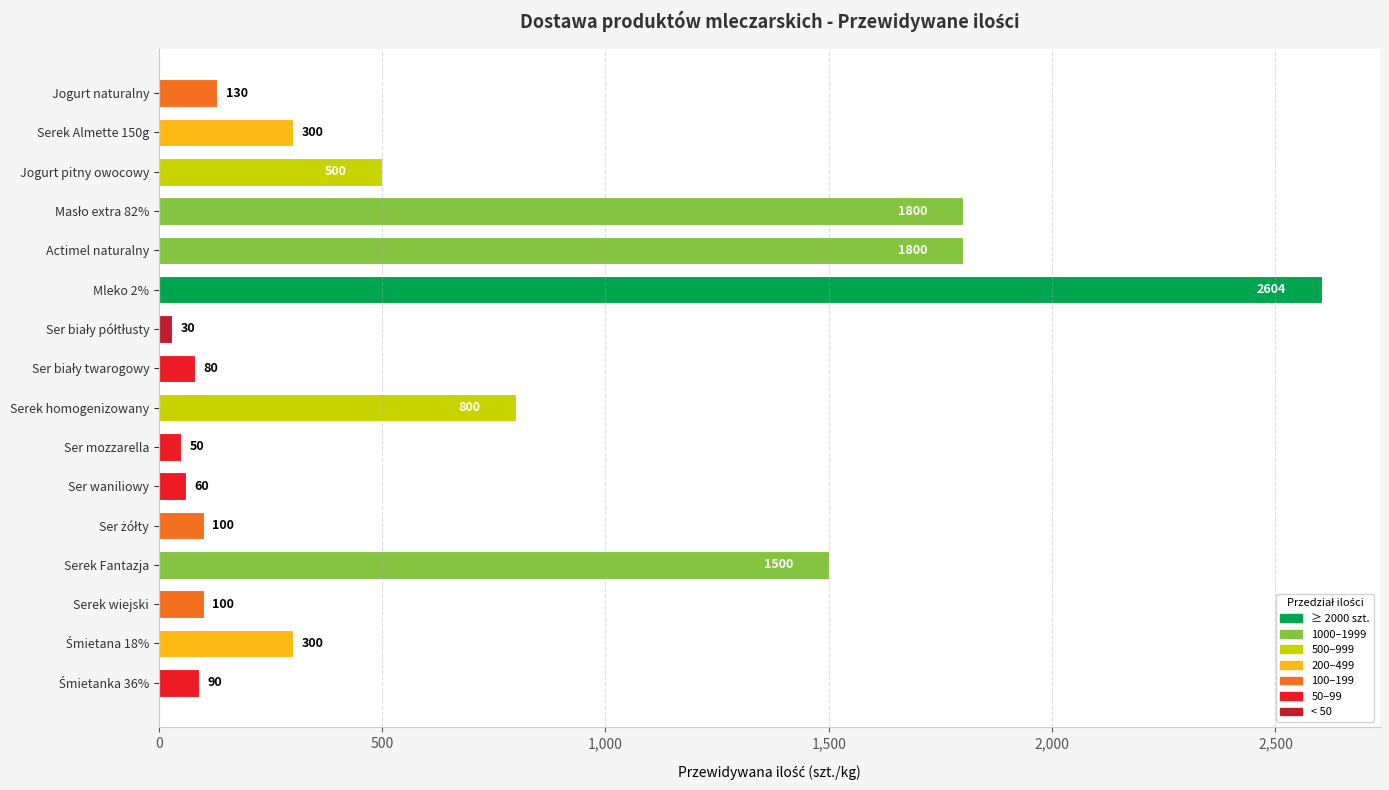

What is the change in value from Mleko 2% to Ser mozzarella?

-2554